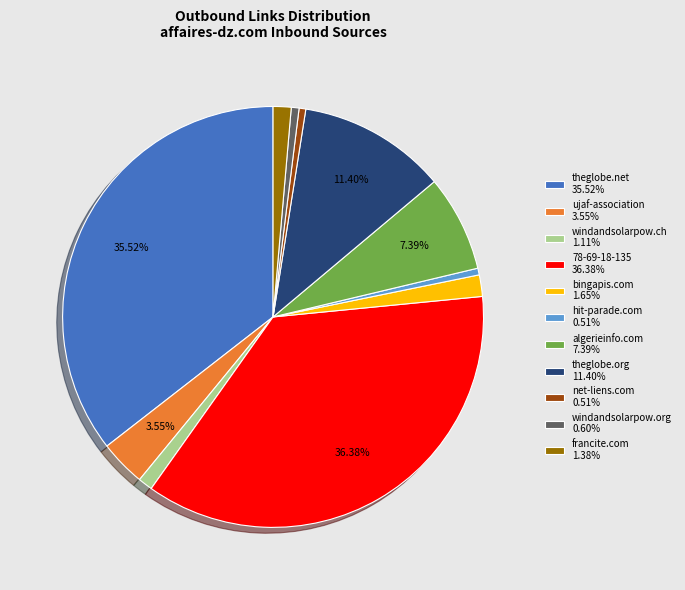

What is the ratio of the value at ujaf-association 3.55% to the value at francite.com 1.38%?

2.6